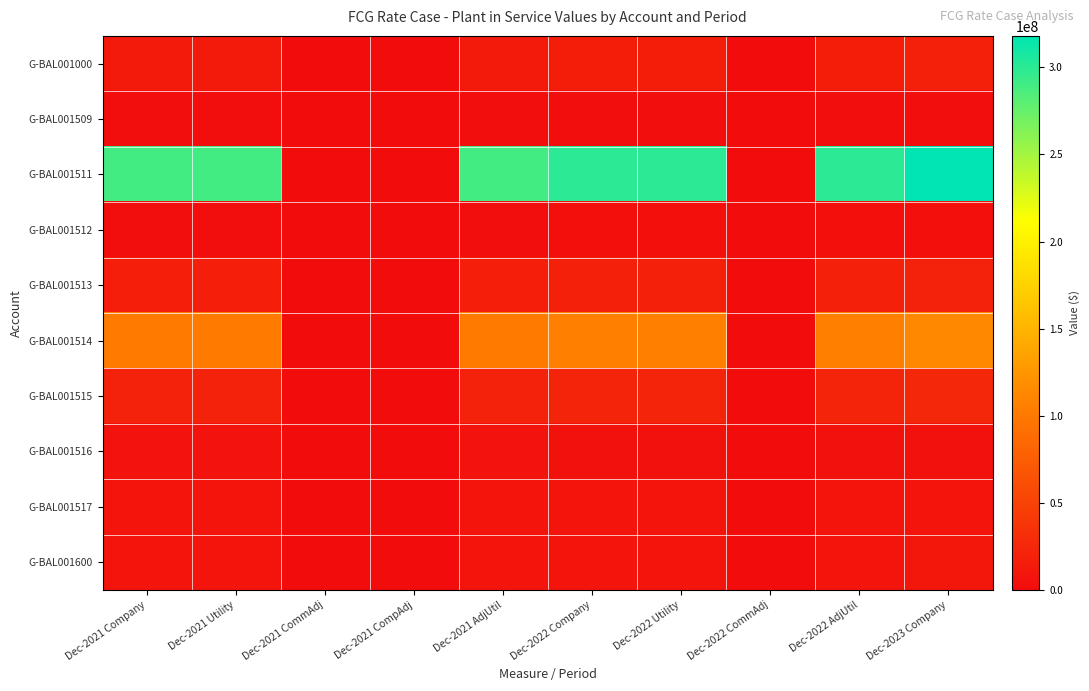

How many series are shown in this chart?

10